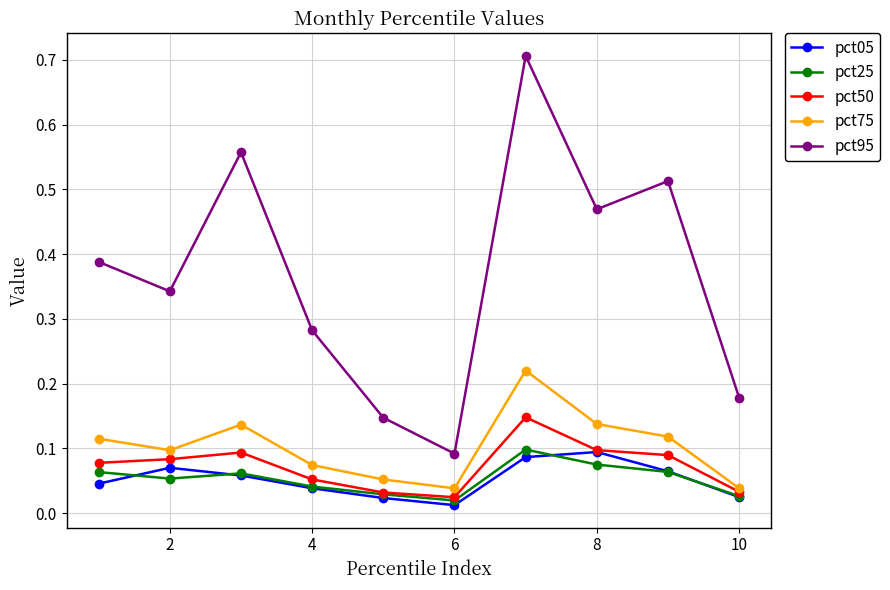

At how many categories does at least one series exceed 0?

10